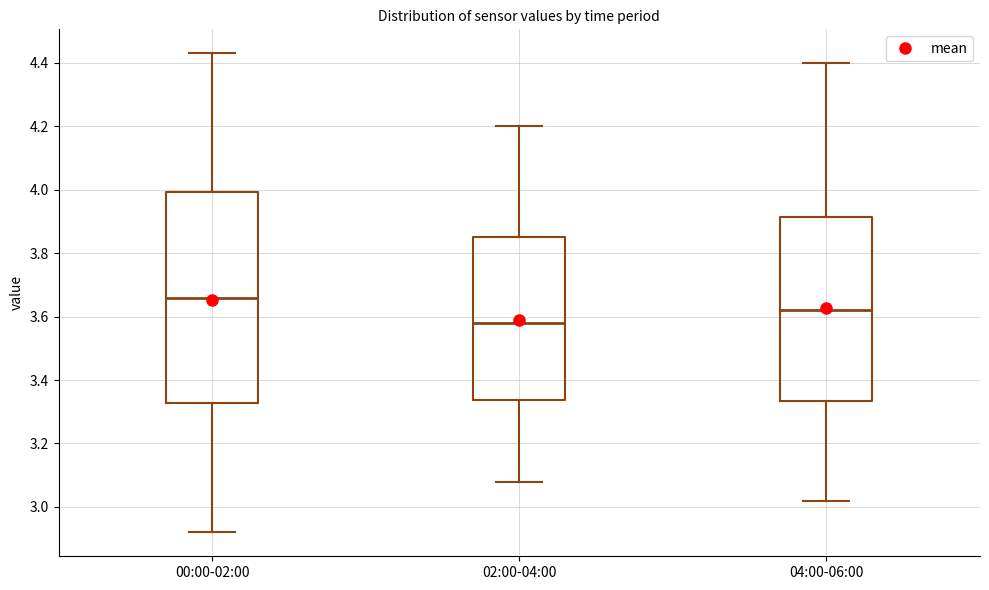

Where is the lower edge of the box for 02:00-04:00 on the y-axis? The values are not printed on the chart, so give them approximately, as read against the axis.

3.34